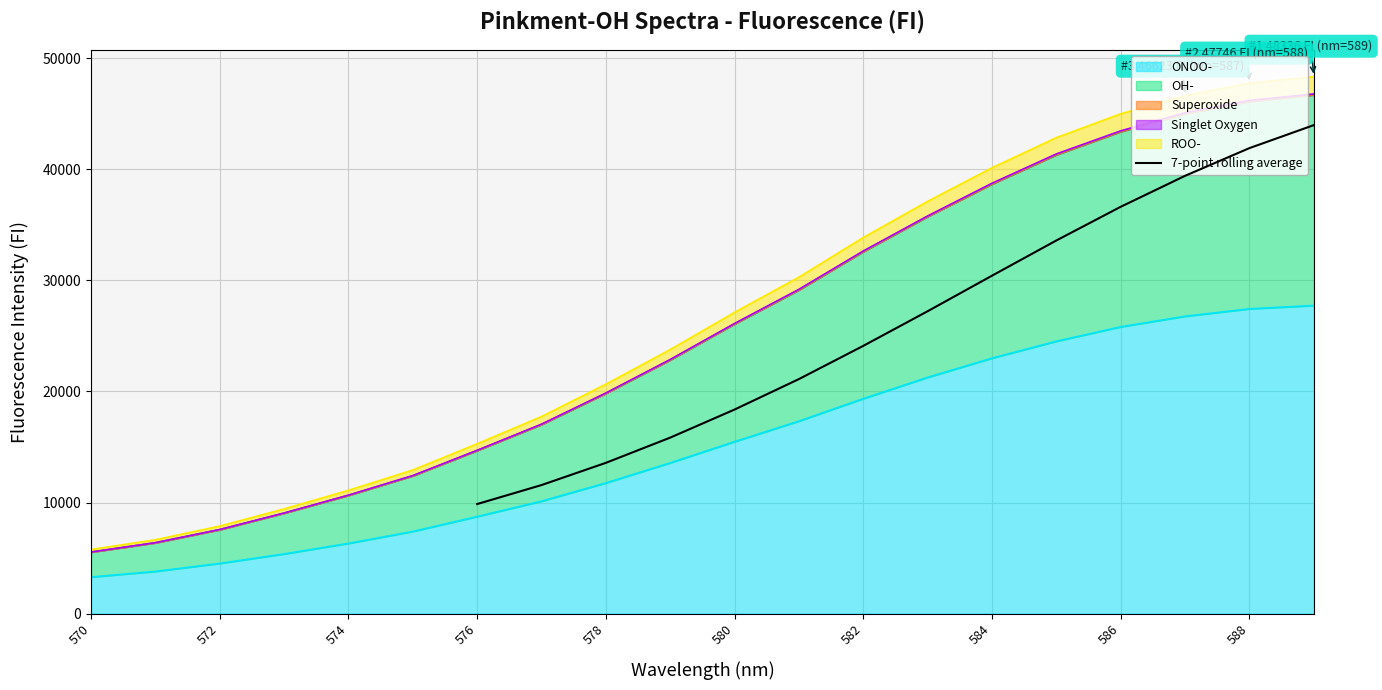

What is the minimum value for 7-point rolling average?

9864.7